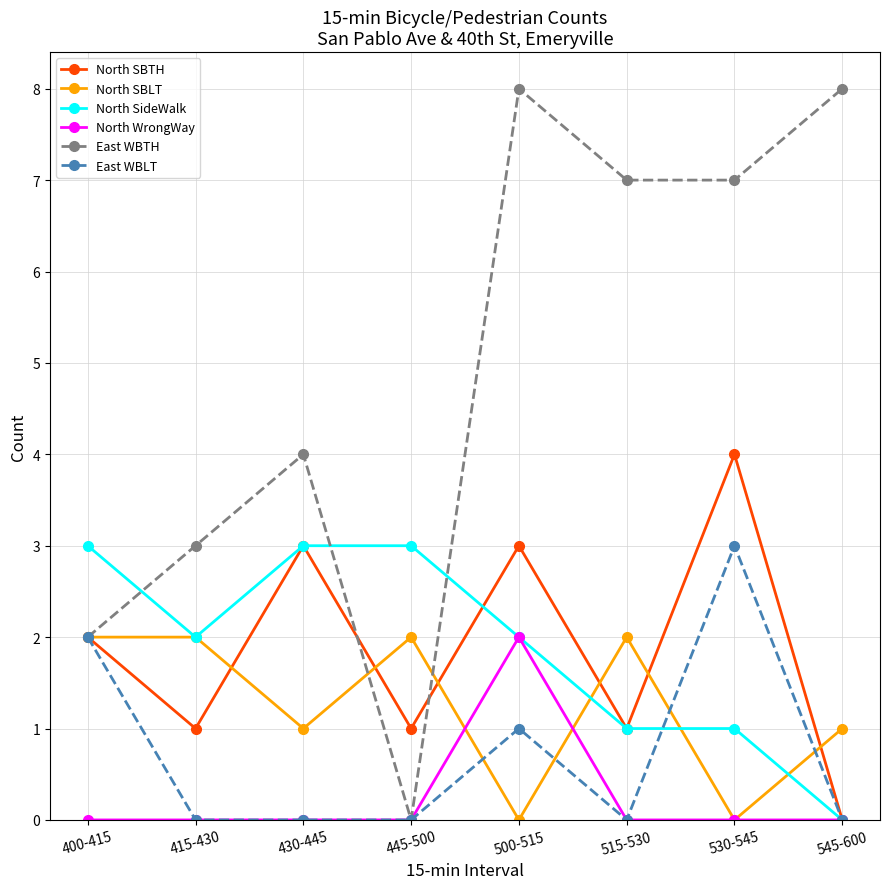

What is the difference between the highest and lowest values at 515-530?

7